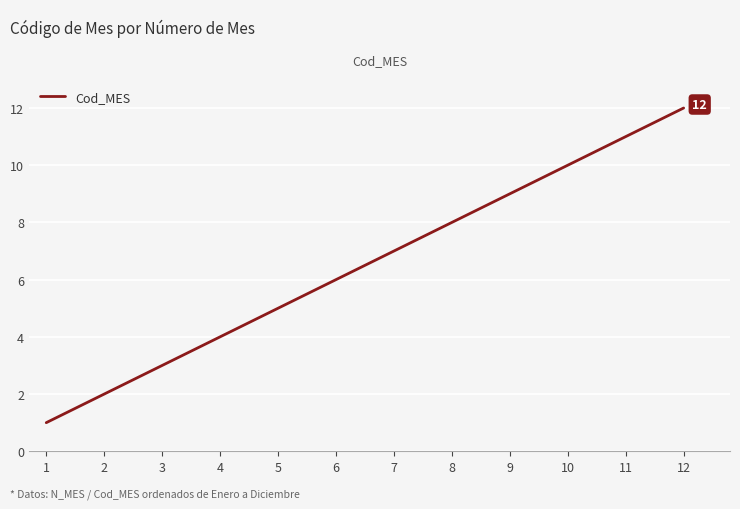

True or false: there are more than 1 points higher than both neighbors.

False